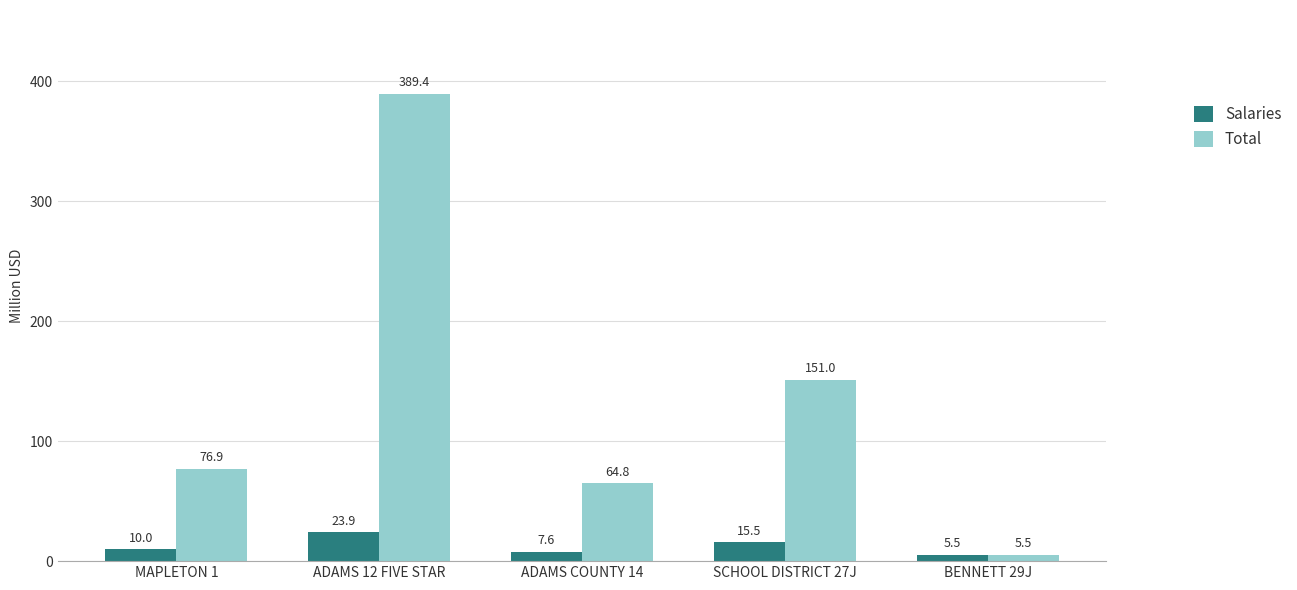

Rank the series by their maximum value, from lowest to highest.

Salaries, Total